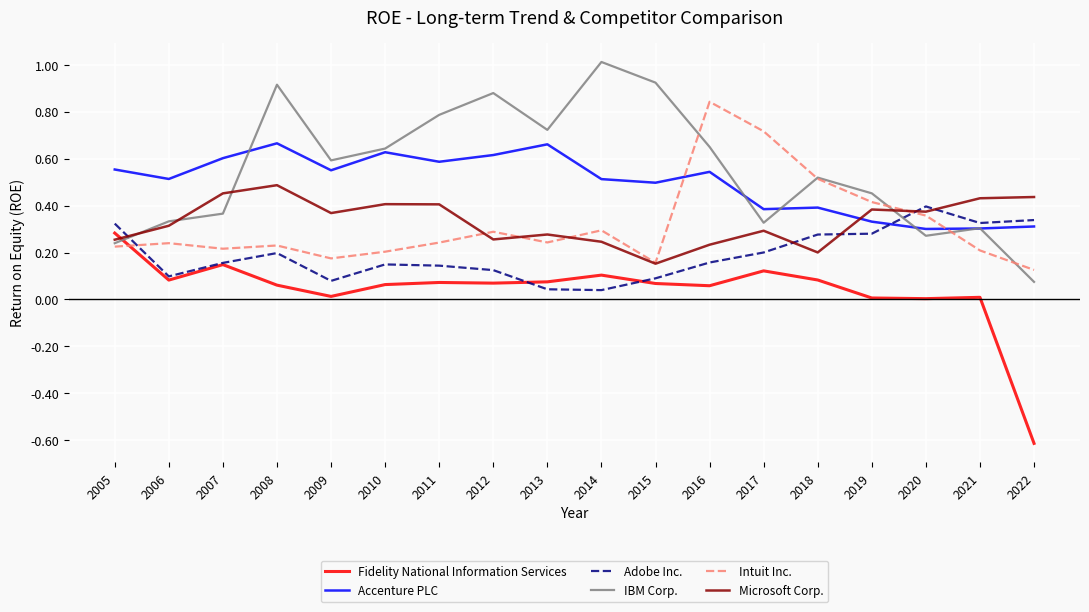

Rank the series by their maximum value, from lowest to highest.

Fidelity National Information Services, Adobe Inc., Microsoft Corp., Accenture PLC, Intuit Inc., IBM Corp.